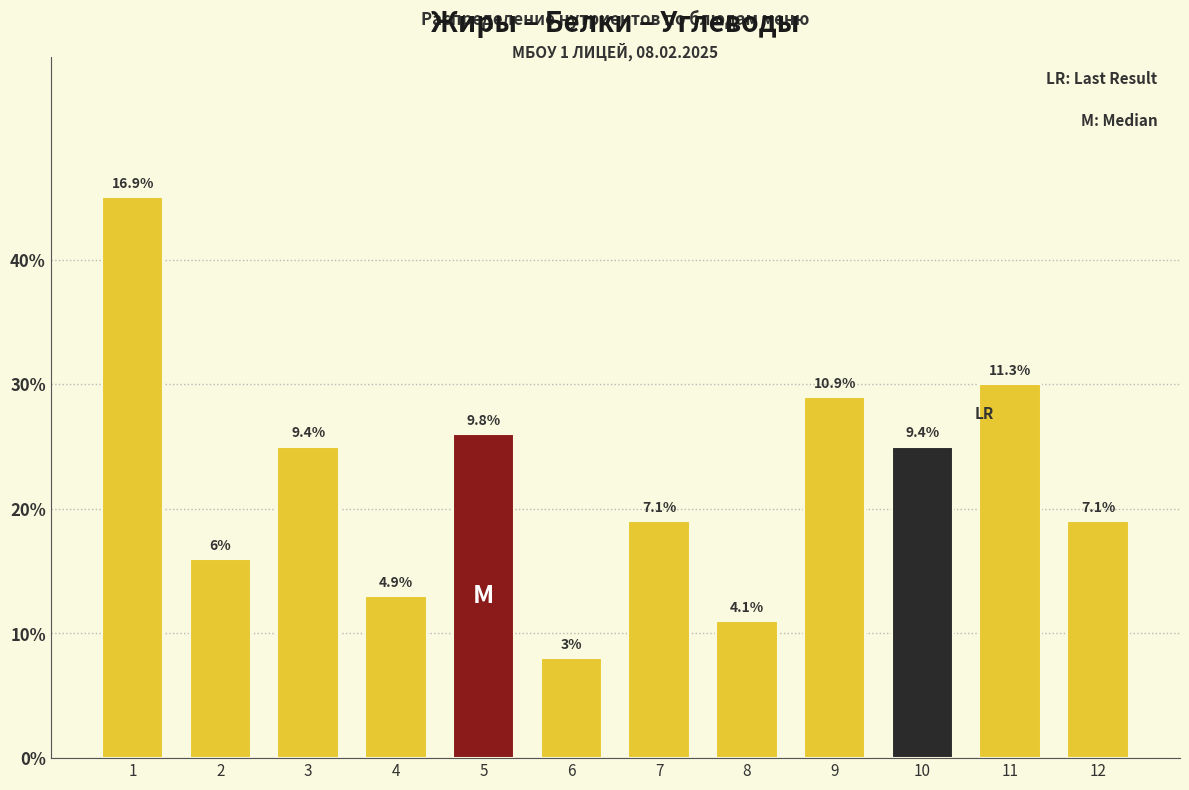

How many bars are there in total?

12